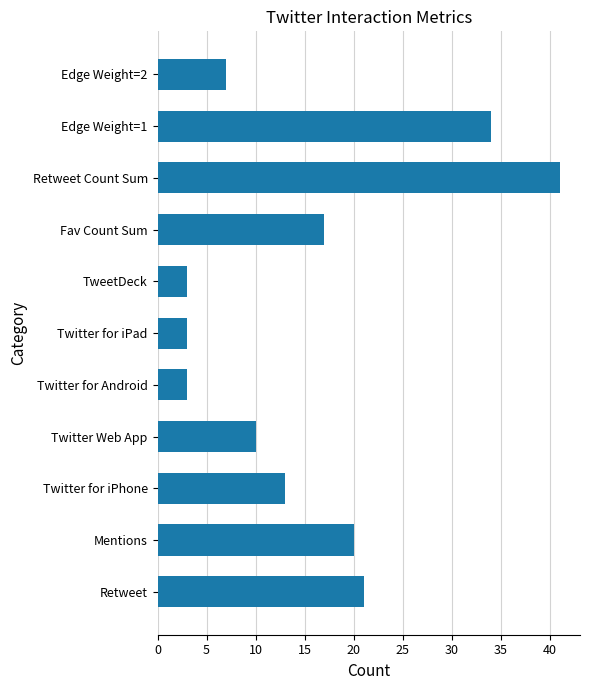

Which label corresponds to the largest value in the chart?

Retweet Count Sum